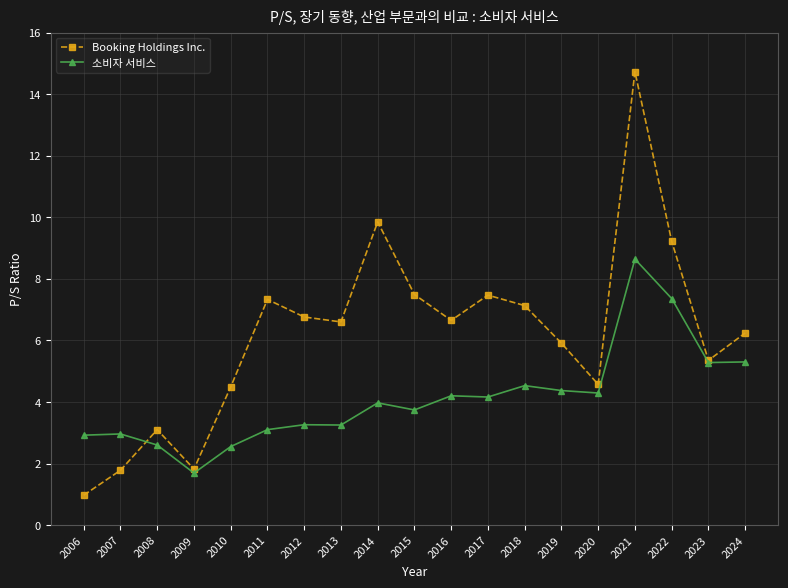

Rank the series at 2007 from highest to lowest value.

소비자 서비스, Booking Holdings Inc.